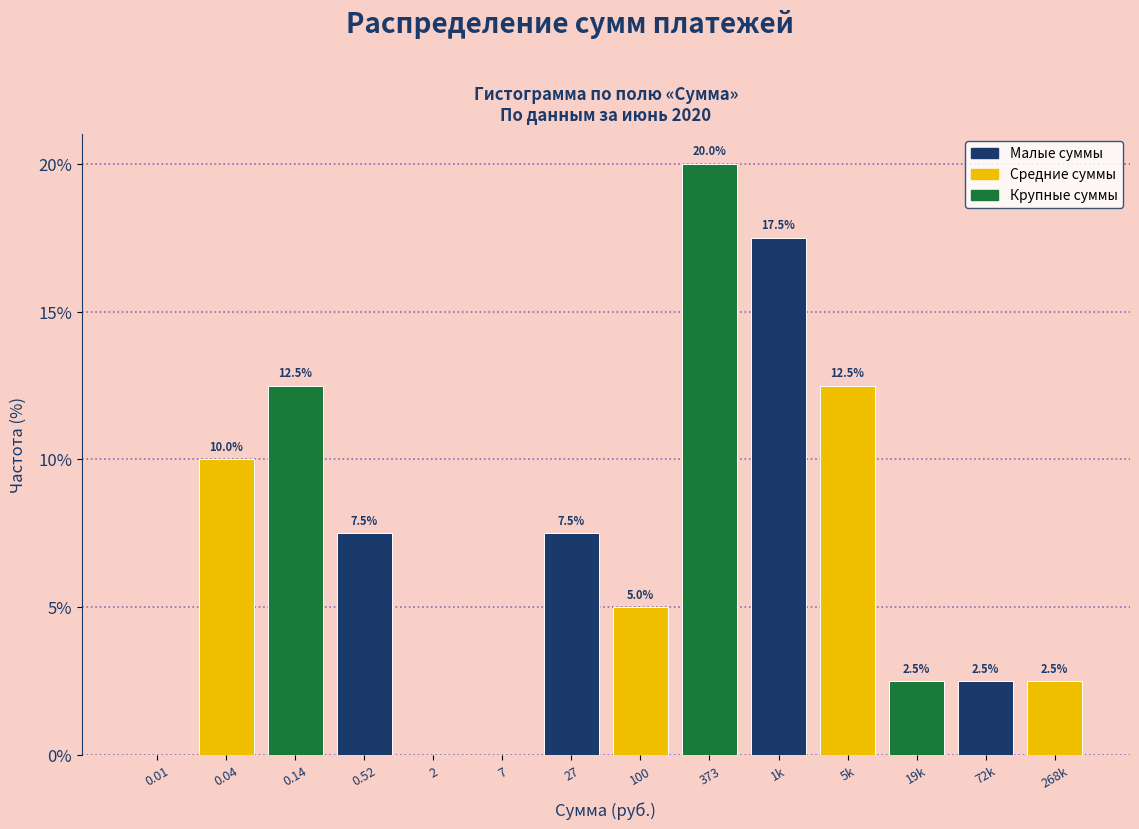

Reading left to right, list all the values displayed in this chart.

0.01=0.0	0.04=10.0	0.14=12.5	0.52=7.5	2=0.0	7=0.0	27=7.5	100=5.0	373=20.0	1k=17.5	5k=12.5	19k=2.5	72k=2.5	268k=2.5